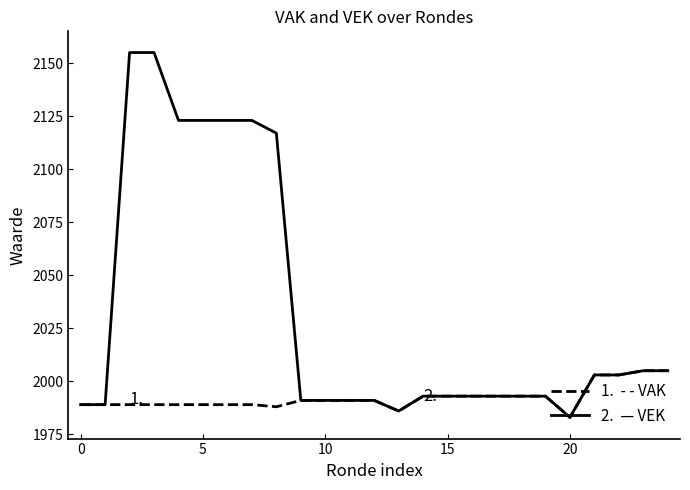

What is the maximum value shown in the chart?

2155